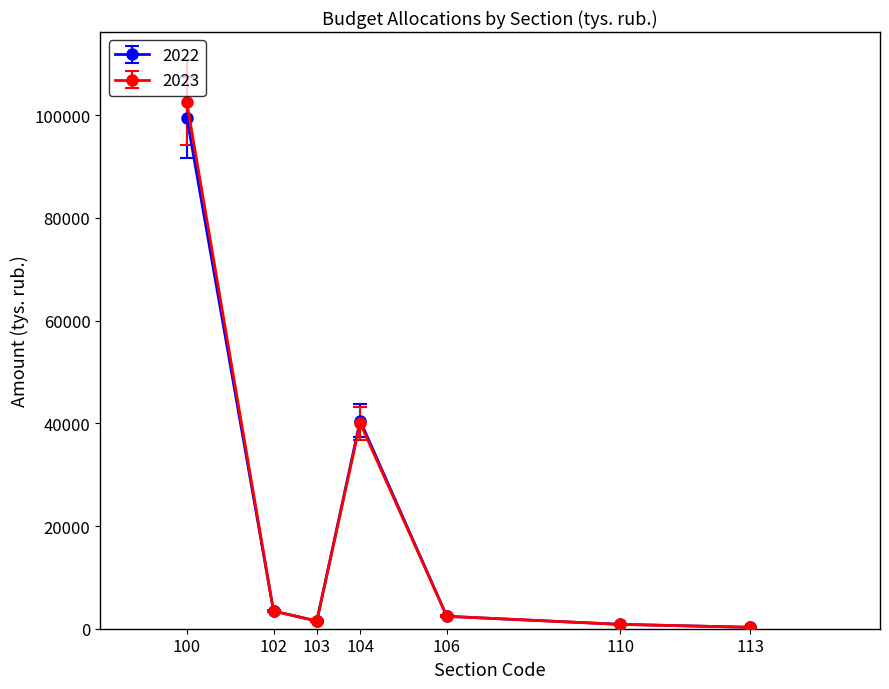

What is the minimum value for 2023?

278.2